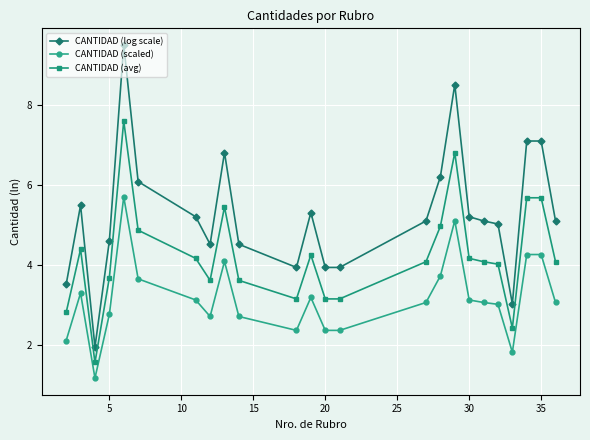

What is the lowest value of the CANTIDAD (log scale) series?

1.9